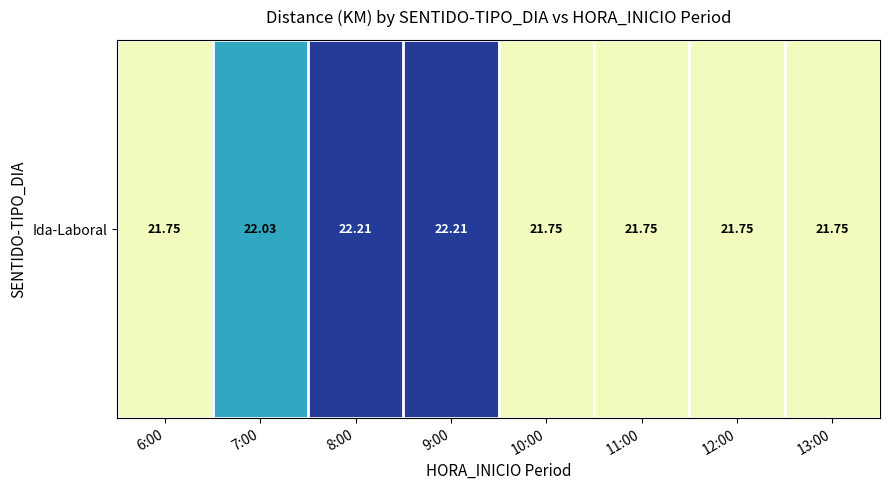

What is the average value?

21.9